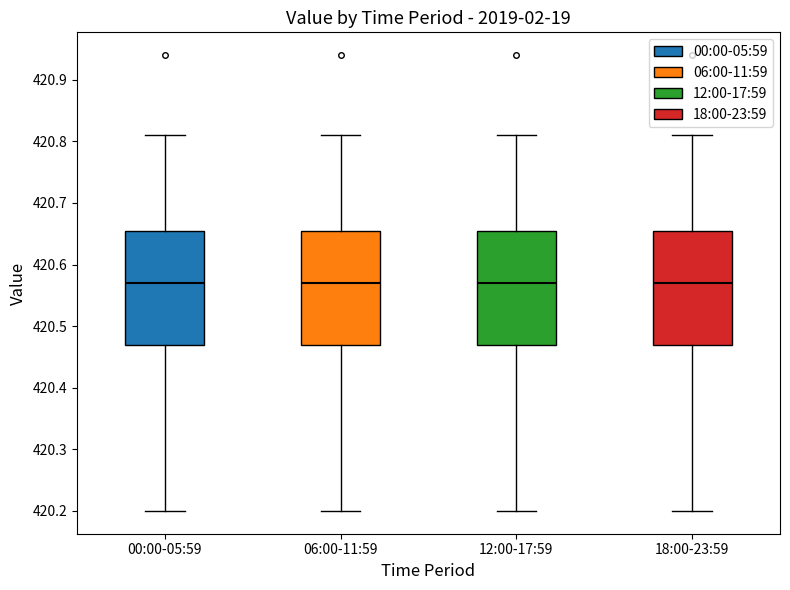

Reading left to right, transcribe this box plot: for each box, give where its median line is, the range the box spans, and where its two whiskers end, as read against the y-axis. The values are not printed on the chart, so give them approximately, as read against the axis.

00:00-05:59: median 420.57, box 420.47 to 420.66, whiskers 420.20 to 420.81
06:00-11:59: median 420.57, box 420.47 to 420.66, whiskers 420.20 to 420.81
12:00-17:59: median 420.57, box 420.47 to 420.66, whiskers 420.20 to 420.81
18:00-23:59: median 420.57, box 420.47 to 420.66, whiskers 420.20 to 420.81